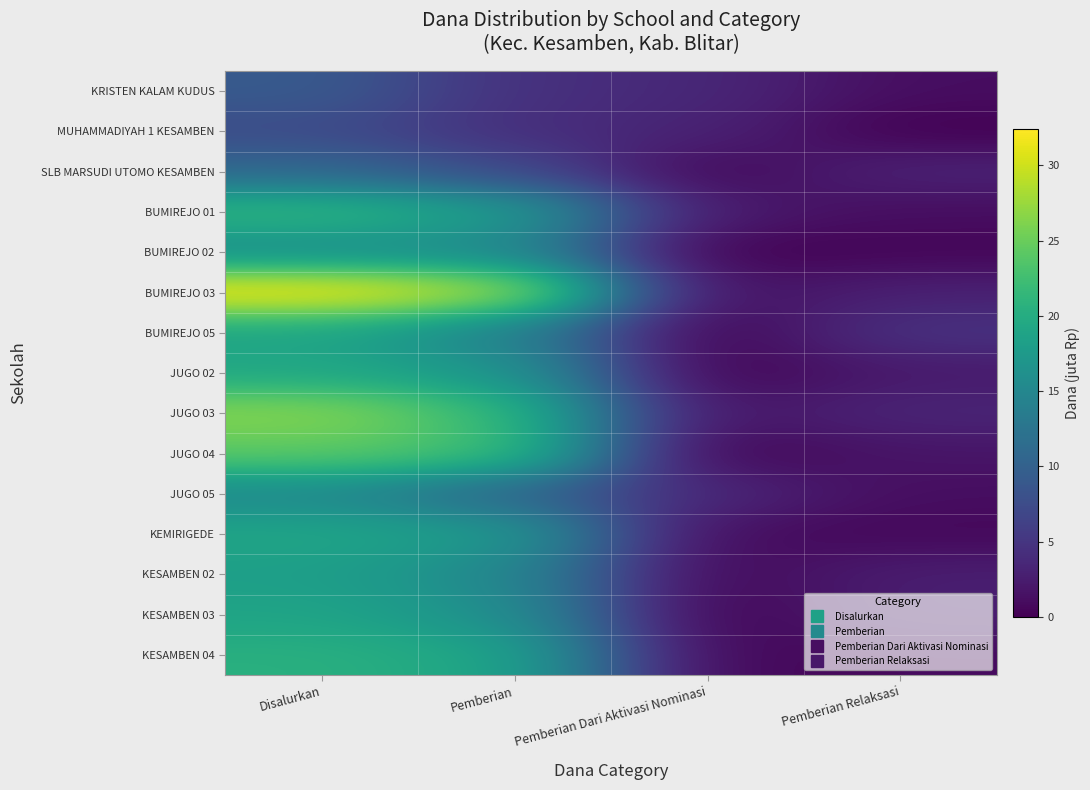

Reading left to right, list all the values displayed in this chart.

KRISTEN KALAM KUDUS: Disalurkan=9.2	Pemberian=4.5	Pemberian Dari Aktivasi Nominasi=3.6	Pemberian Relaksasi=1.1
MUHAMMADIYAH 1 KESAMBEN: Disalurkan=7.4	Pemberian=4.3	Pemberian Dari Aktivasi Nominasi=3.1	Pemberian Relaksasi=0.0
SLB MARSUDI UTOMO KESAMBEN: Disalurkan=10.8	Pemberian=7.2	Pemberian Dari Aktivasi Nominasi=0.5	Pemberian Relaksasi=3.1
BUMIREJO 01: Disalurkan=21.4	Pemberian=18.0	Pemberian Dari Aktivasi Nominasi=2.2	Pemberian Relaksasi=1.1
BUMIREJO 02: Disalurkan=15.8	Pemberian=15.3	Pemberian Dari Aktivasi Nominasi=0.0	Pemberian Relaksasi=0.5
BUMIREJO 03: Disalurkan=32.4	Pemberian=28.4	Pemberian Dari Aktivasi Nominasi=1.1	Pemberian Relaksasi=2.9
BUMIREJO 05: Disalurkan=18.9	Pemberian=14.2	Pemberian Dari Aktivasi Nominasi=0.0	Pemberian Relaksasi=4.7
JUGO 02: Disalurkan=19.4	Pemberian=17.1	Pemberian Dari Aktivasi Nominasi=0.0	Pemberian Relaksasi=2.2
JUGO 03: Disalurkan=26.6	Pemberian=21.6	Pemberian Dari Aktivasi Nominasi=1.6	Pemberian Relaksasi=3.4
JUGO 04: Disalurkan=24.3	Pemberian=22.5	Pemberian Dari Aktivasi Nominasi=0.0	Pemberian Relaksasi=1.8
JUGO 05: Disalurkan=15.3	Pemberian=10.6	Pemberian Dari Aktivasi Nominasi=3.6	Pemberian Relaksasi=1.1
KEMIRIGEDE: Disalurkan=19.1	Pemberian=17.6	Pemberian Dari Aktivasi Nominasi=0.9	Pemberian Relaksasi=0.7
KESAMBEN 02: Disalurkan=18.2	Pemberian=15.1	Pemberian Dari Aktivasi Nominasi=0.5	Pemberian Relaksasi=2.7
KESAMBEN 03: Disalurkan=18.9	Pemberian=16.2	Pemberian Dari Aktivasi Nominasi=0.0	Pemberian Relaksasi=2.7
KESAMBEN 04: Disalurkan=20.5	Pemberian=19.1	Pemberian Dari Aktivasi Nominasi=0.5	Pemberian Relaksasi=0.9